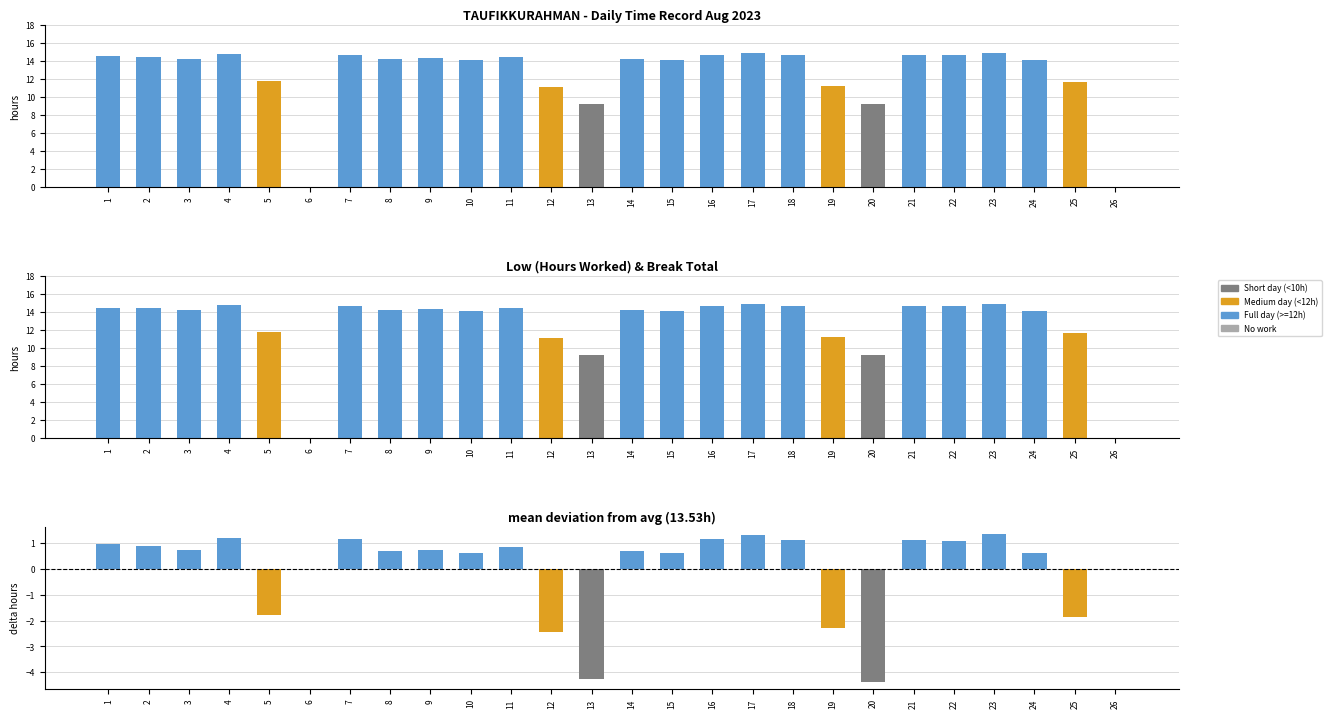

How many data points in Low are above 14?

18